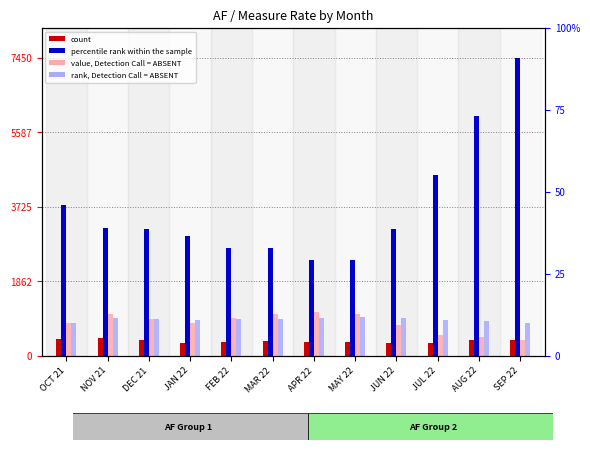

How many groups of bars are there?

12